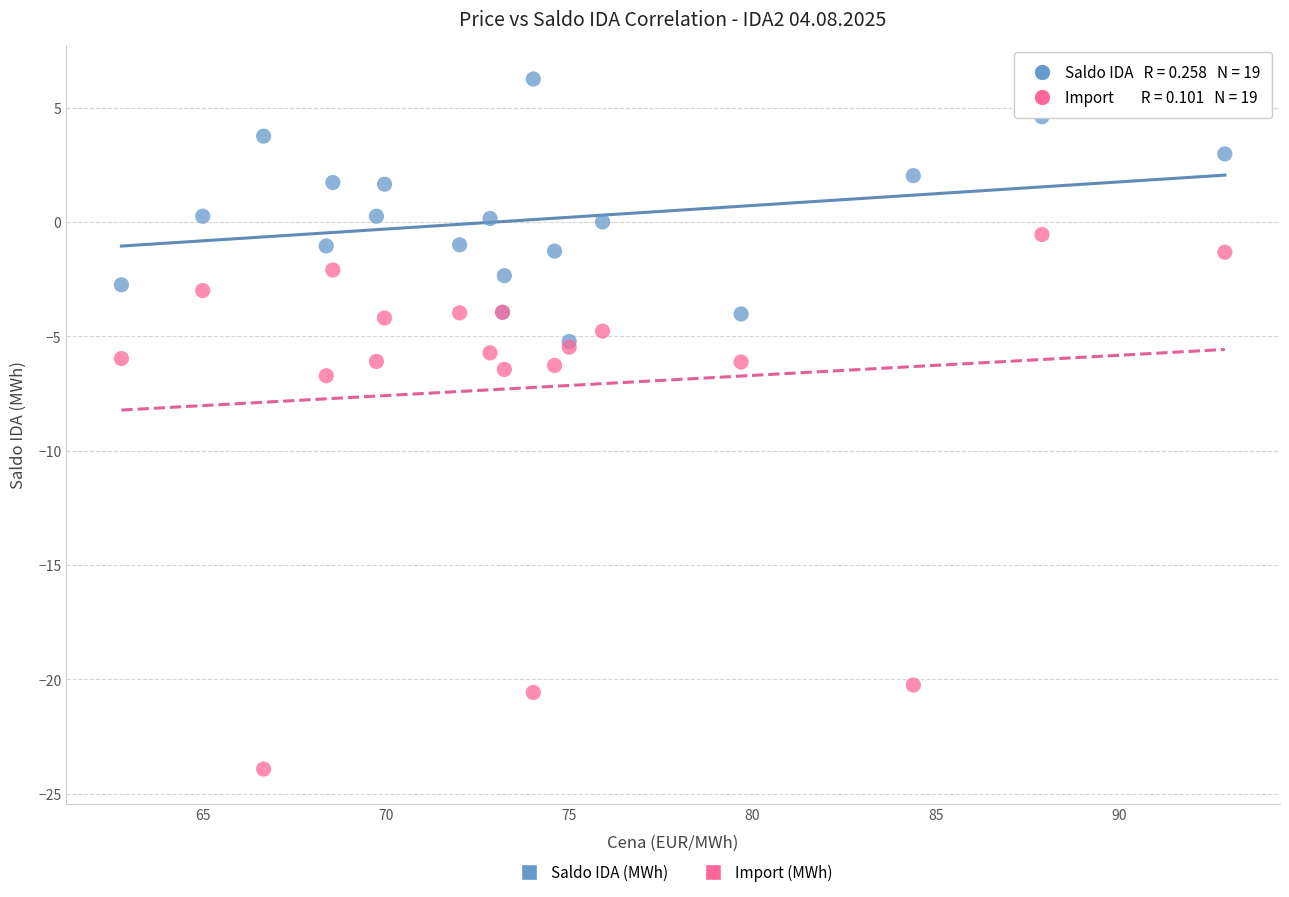

Which series has the largest Y range (max minus min)?

Import (MWh)